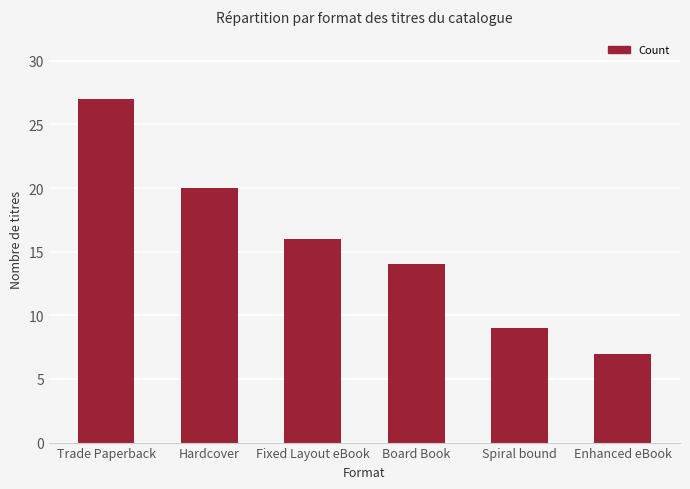

What is the ratio of the value at Fixed Layout eBook to the value at Hardcover?

0.8